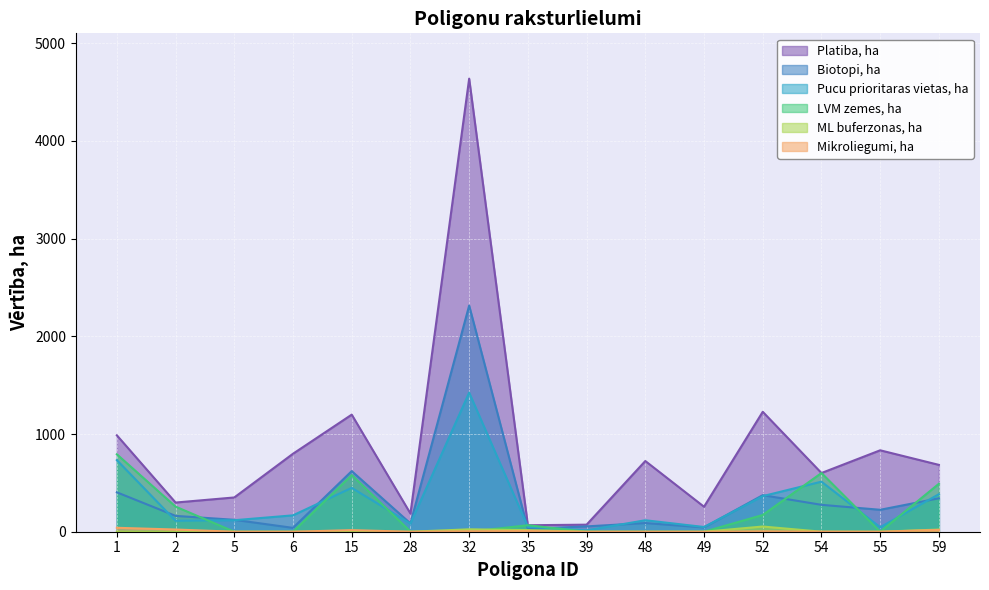

Which series has the widest spread of values?

Platiba, ha